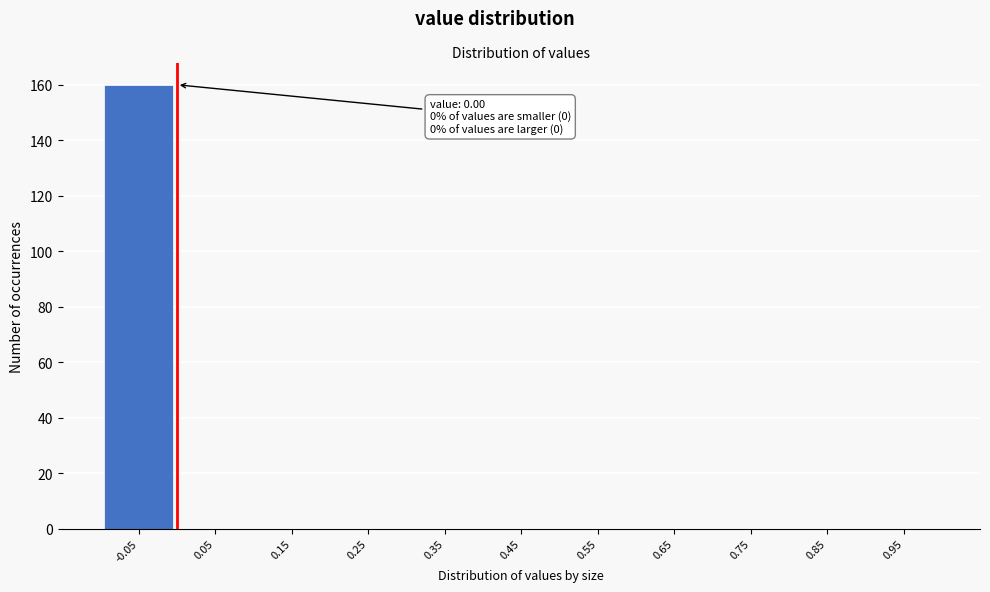

Reading right to left, transcribe all the data shown in this chart.

0.95=0	0.85=0	0.75=0	0.65=0	0.55=0	0.45=0	0.35=0	0.25=0	0.15=0	0.05=0	-0.05=160